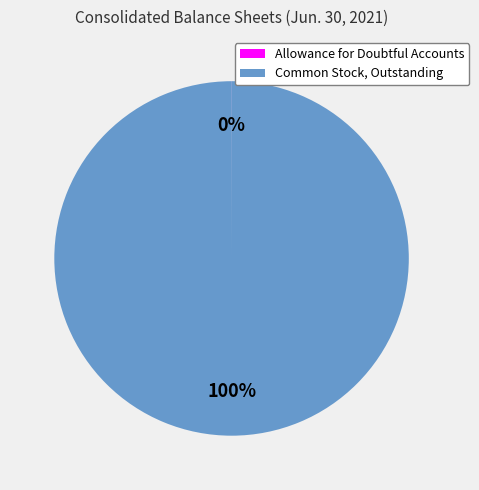

Which slice represents more than half of the pie?

Common Stock, Outstanding